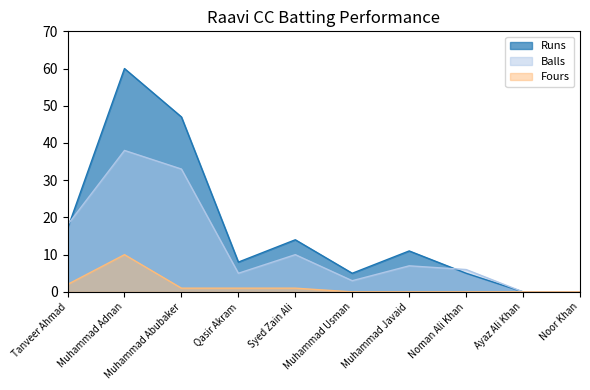

How many series are shown in this chart?

3